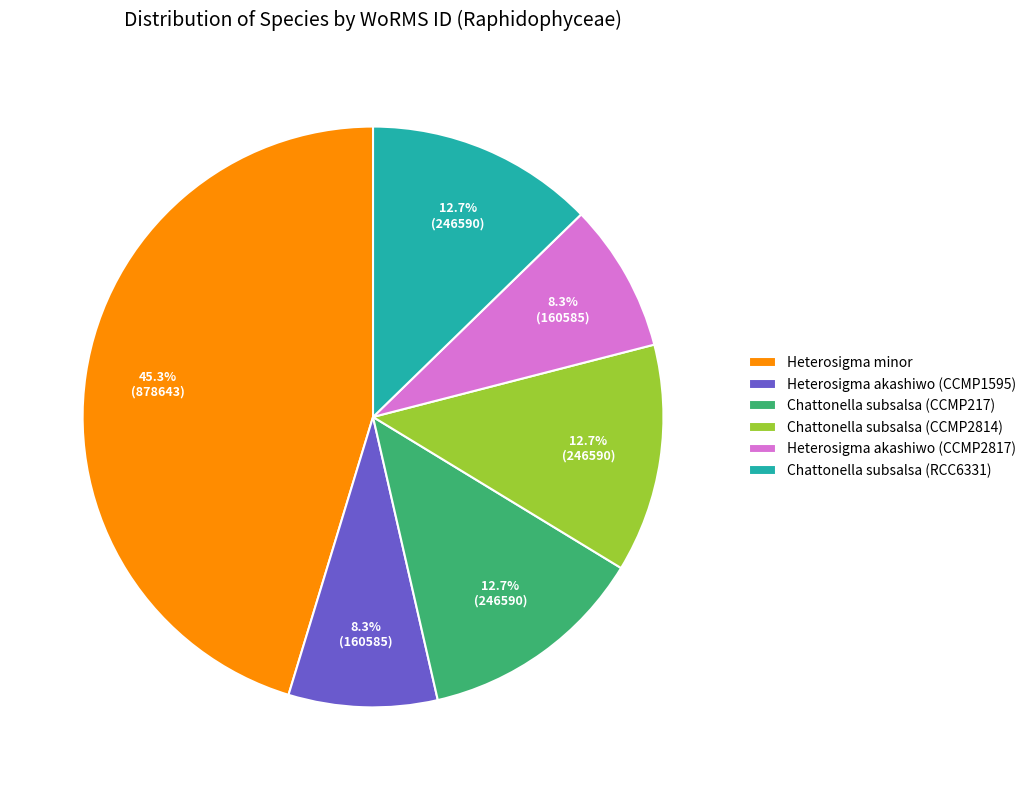

To the nearest percent, what is the difference between the largest and smallest slice percentages?

37%